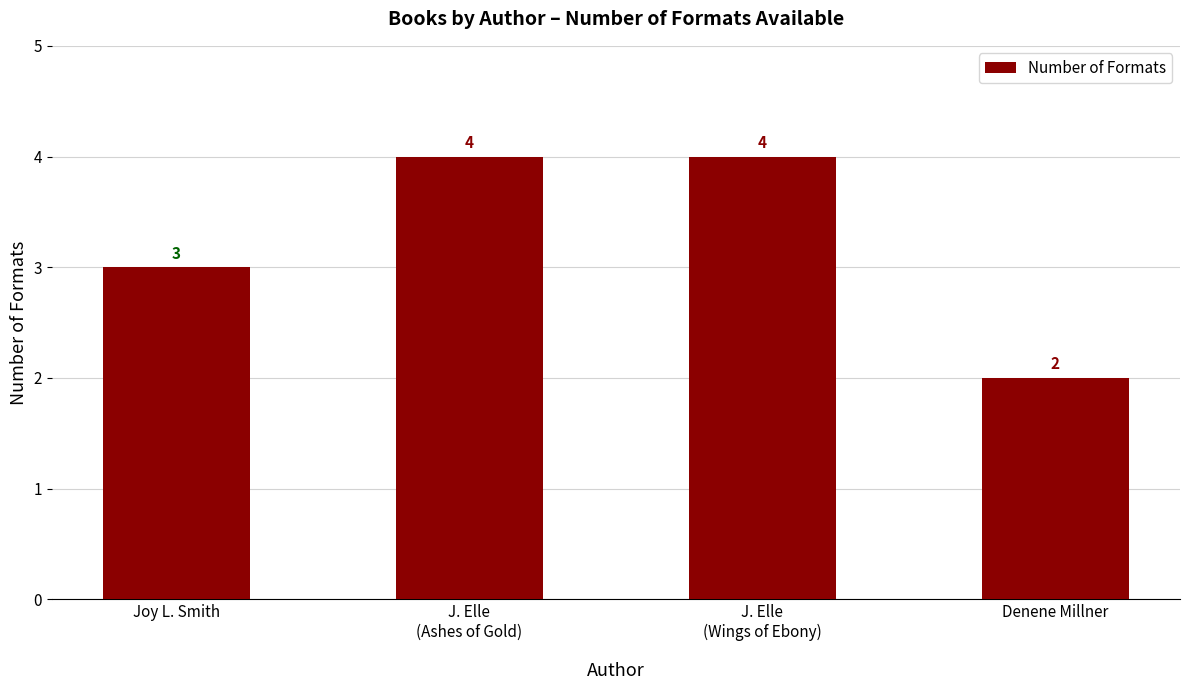

Does the chart contain stacked bars?

No